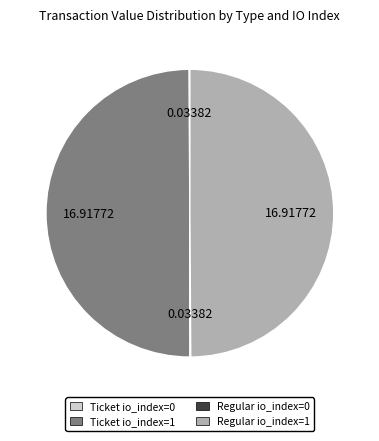

Is the sum of Regular io_index=1 and Ticket io_index=1 greater than half?

Yes